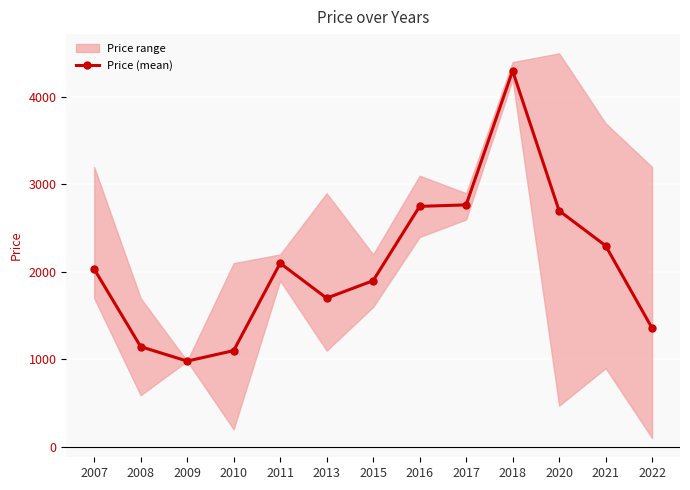

Is it true that the value at 2015 is 1900.0?

True